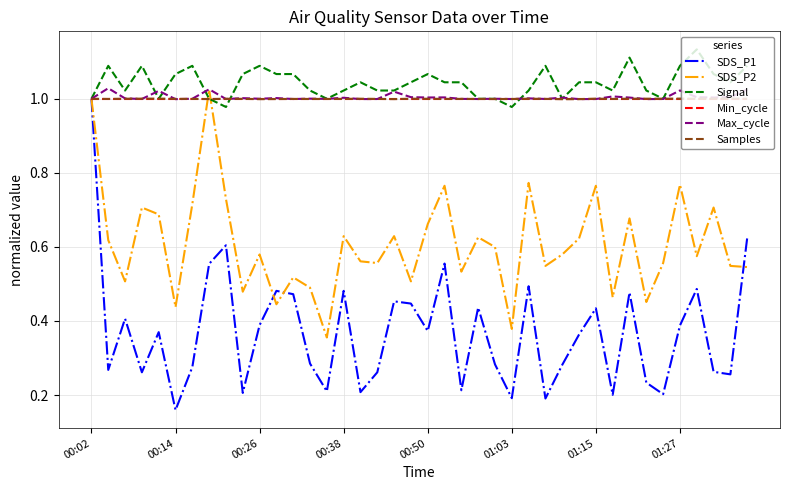

Which series has the largest total across all categories?

Signal